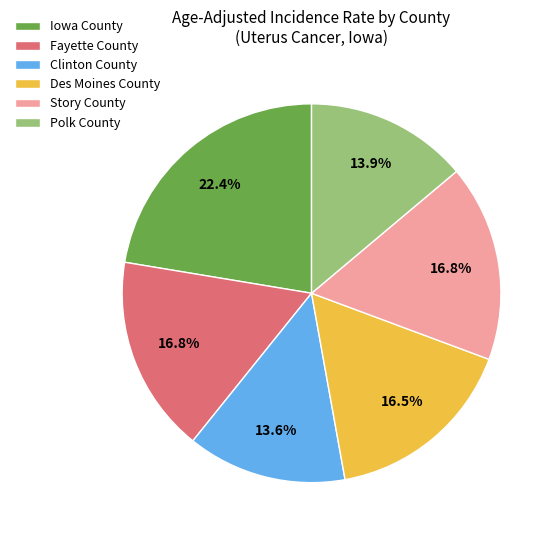

Which category has the biggest portion of the pie?

Iowa County